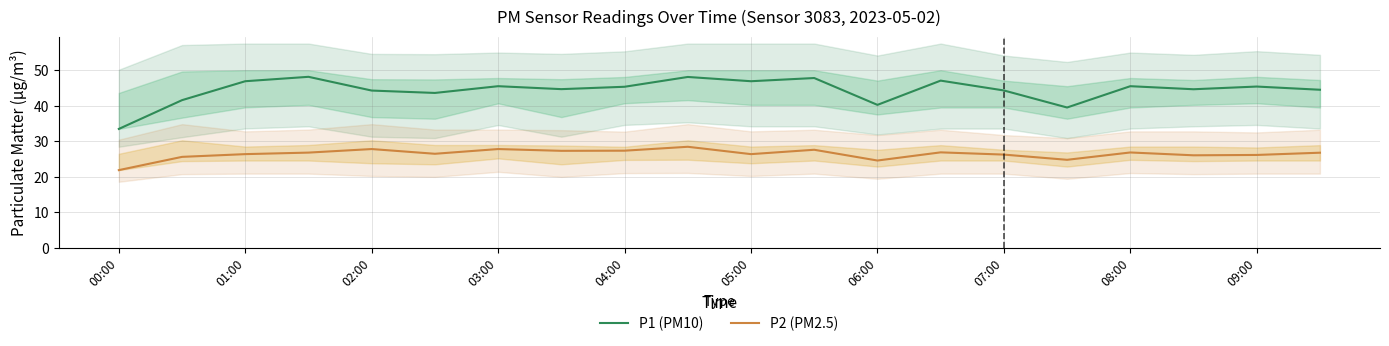

What is the sum of all P1 (PM10) values?

888.0